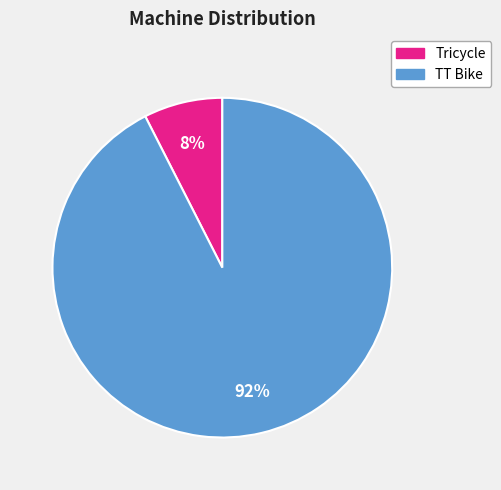

Combined, do TT Bike and Tricycle account for over 50%?

Yes